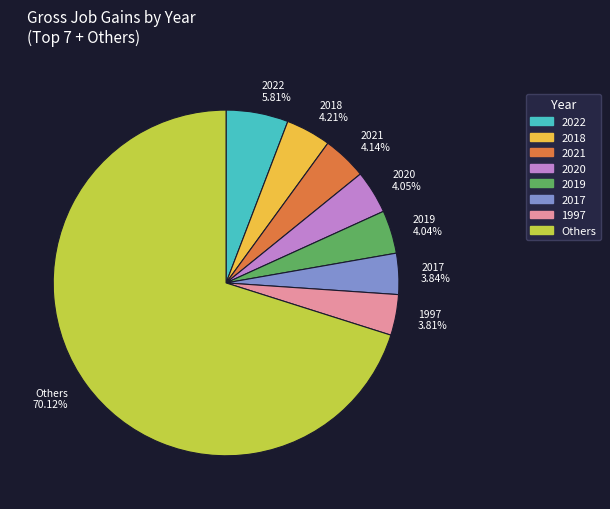

Is there a majority slice in this chart?

Yes